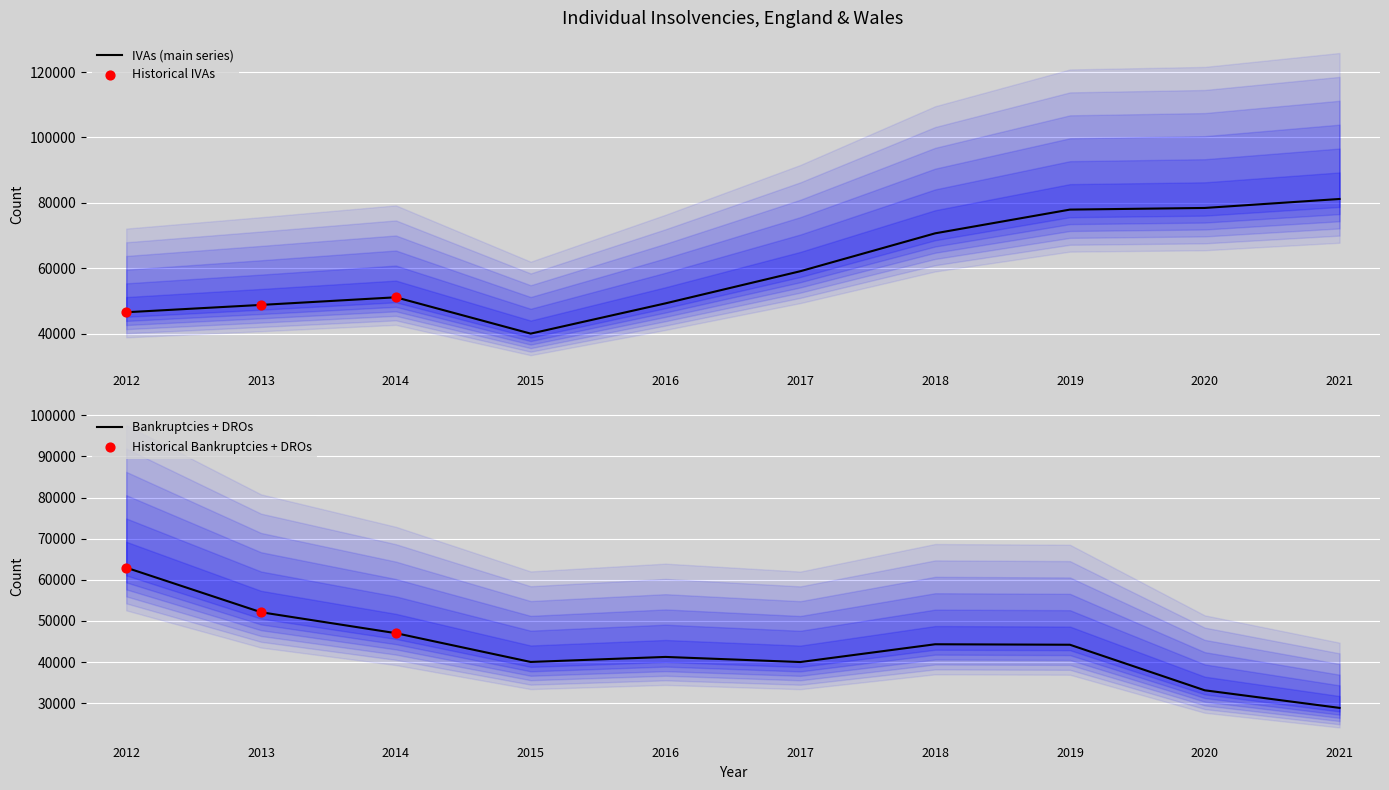

Is the value of Individual Voluntary Arrangements at 2021 greater than the value of Bankruptcies at 2018?

Yes